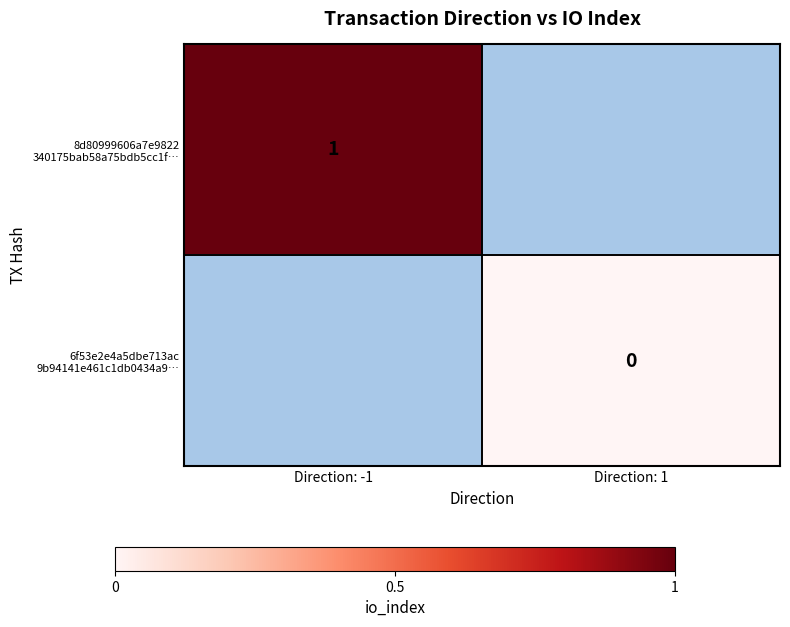

At Direction: -1, list the series in order from smallest to largest.

8d80999606a7e9822 340175bab58a75bdb5cc1f…, 6f53e2e4a5dbe713ac 9b94141e461c1db0434a9…